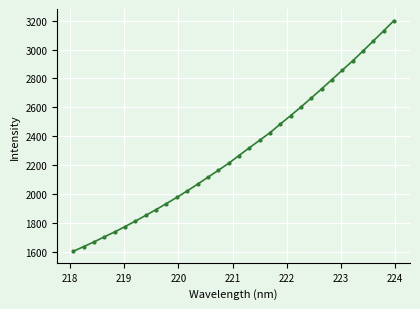

What is the difference between the second highest and minimum values?

1526.3